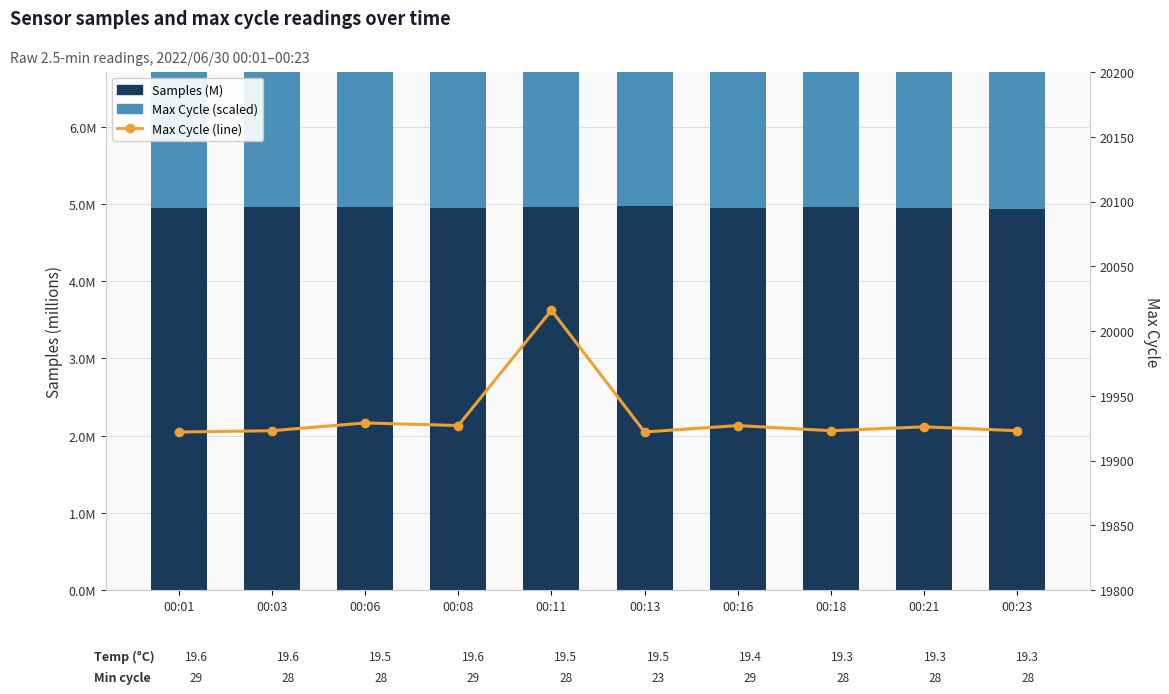

What are all the series names shown in the legend?

Samples (M), Max Cycle (scaled), Max Cycle